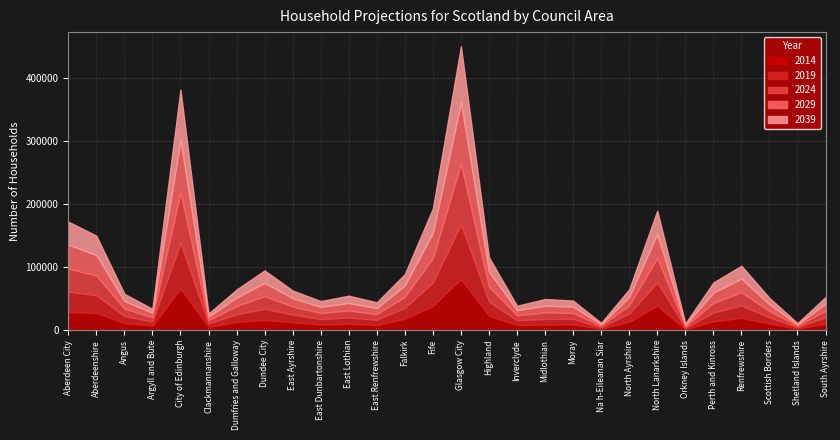

True or false: 2014 has a value of 18228 at Dumfries and Galloway.

False